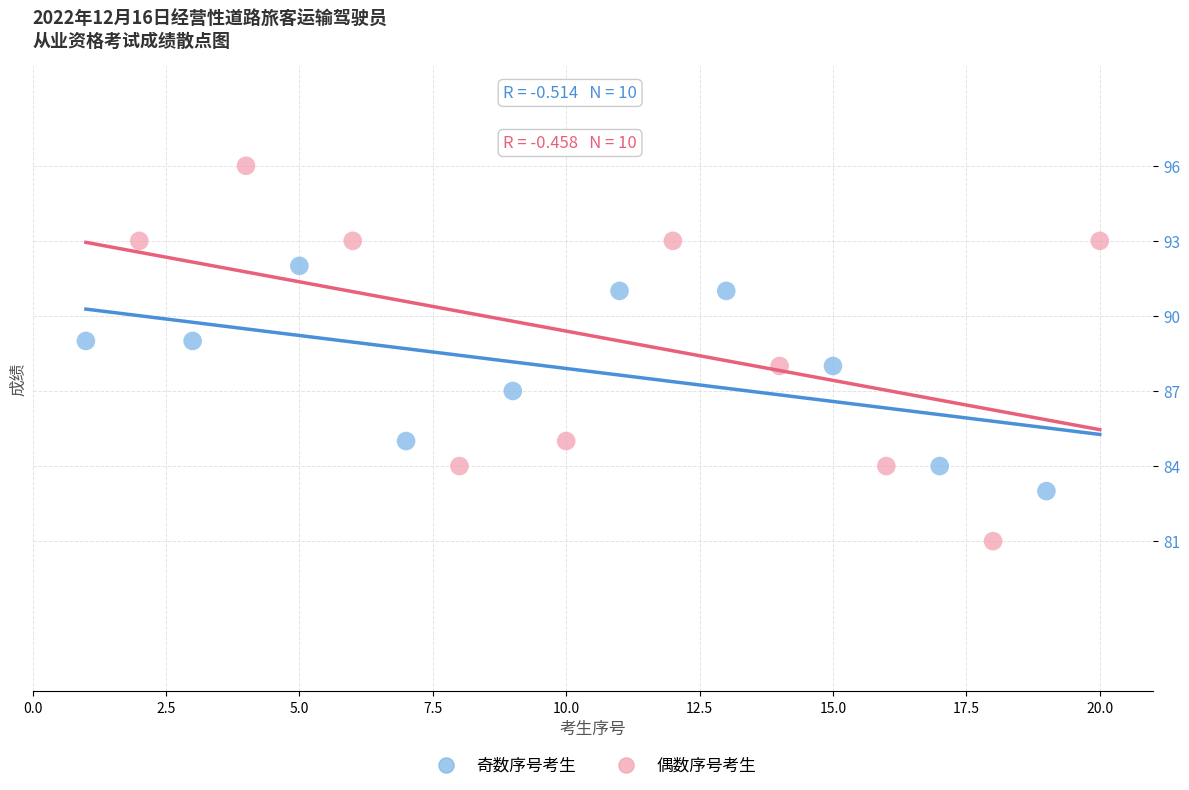

Which series reaches the minimum Y coordinate?

偶数序号考生